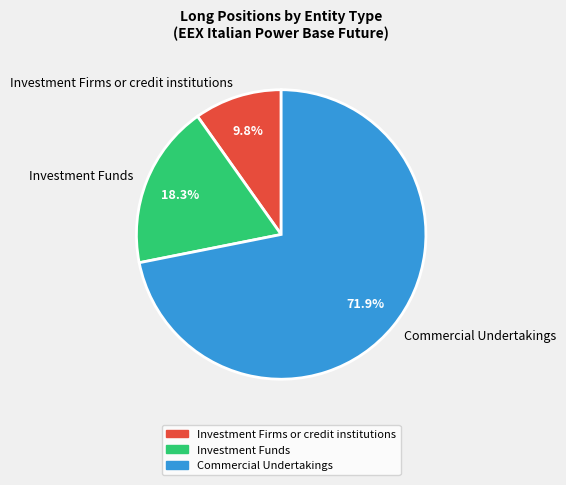

Does Commercial Undertakings represent more than half of the total?

Yes